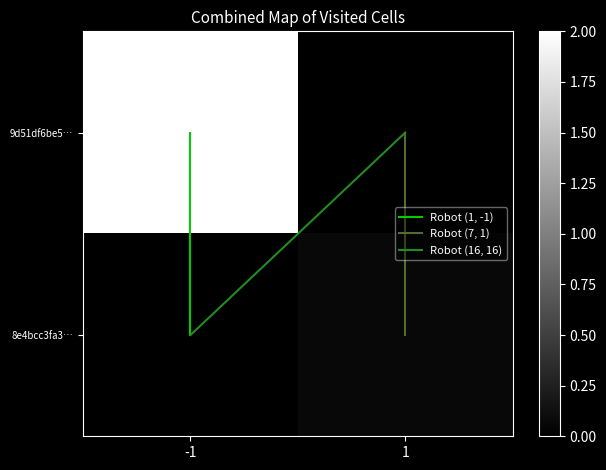

At which category is the sum across all series the highest?

-1